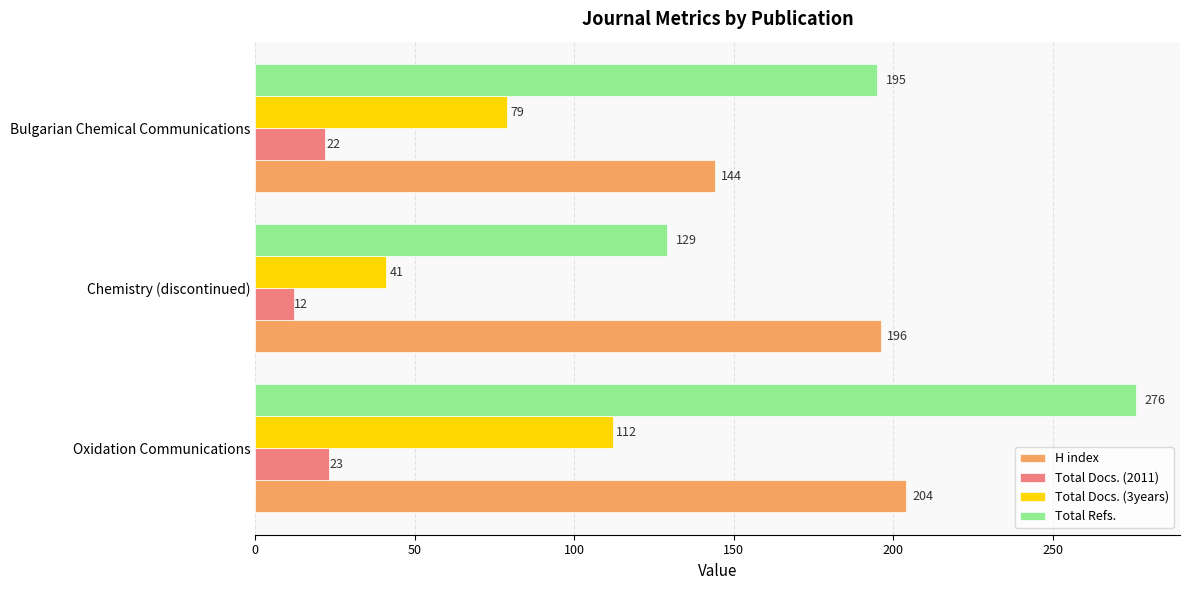

How many series are shown in this chart?

4